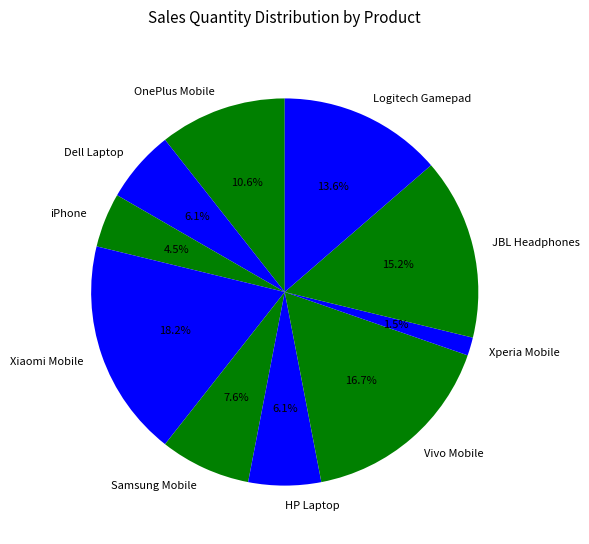

How many slices are in this pie chart?

10